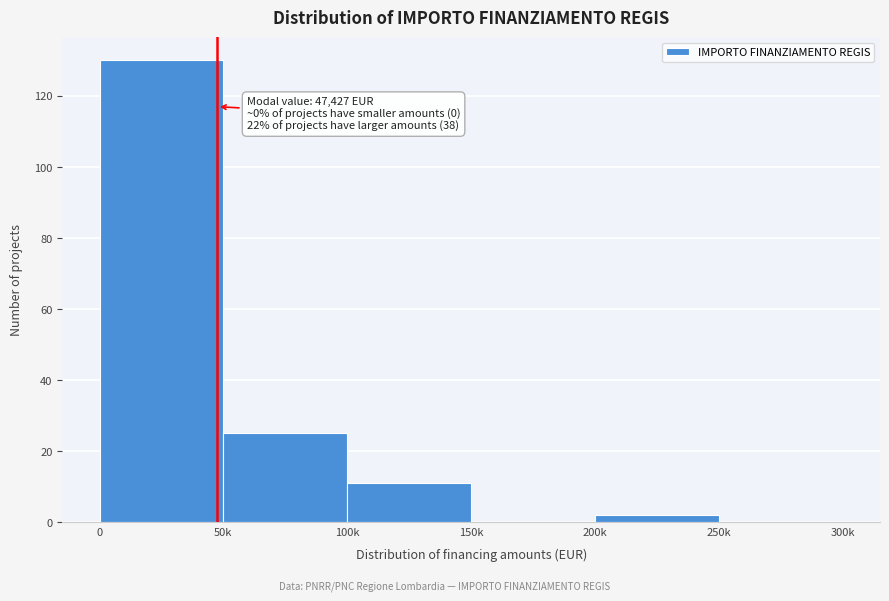

Reading right to left, what are all the values shown in this chart?

250k=0	200k=2	150k=0	100k=11	50k=25	0=130